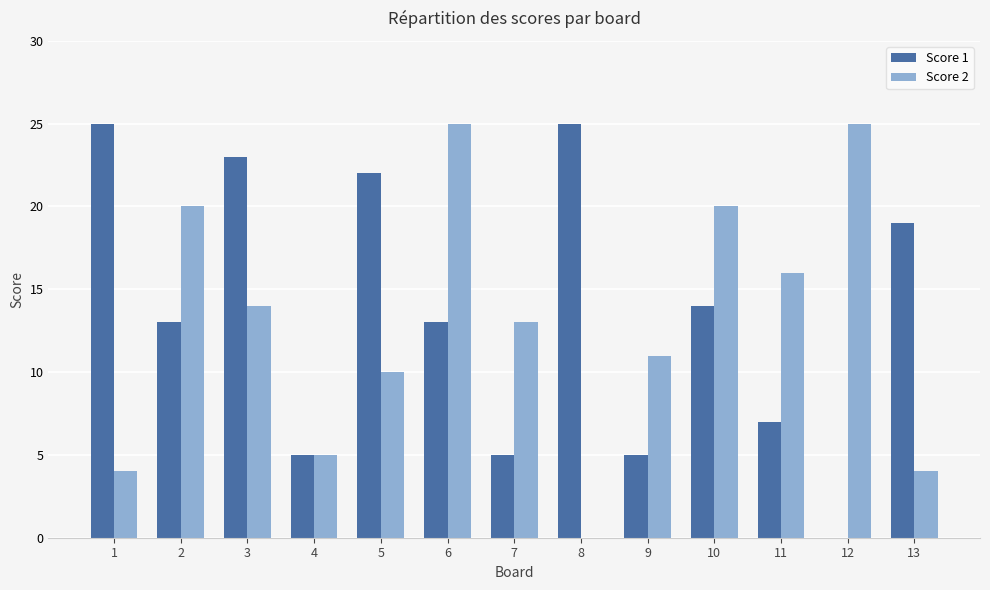

What is the greatest value displayed?

25